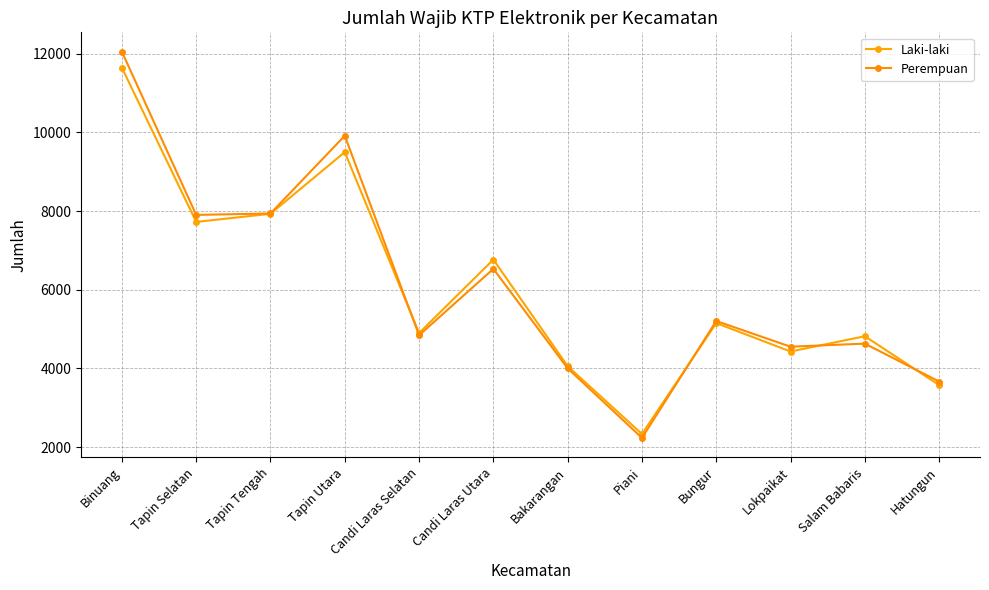

Reading right to left, extract all data points from this chart.

Laki-laki: 3576	4818	4429	5151	2333	4056	6766	4898	9497	7929	7723	11643
Perempuan: 3666	4630	4552	5204	2234	4003	6530	4842	9913	7937	7901	12050